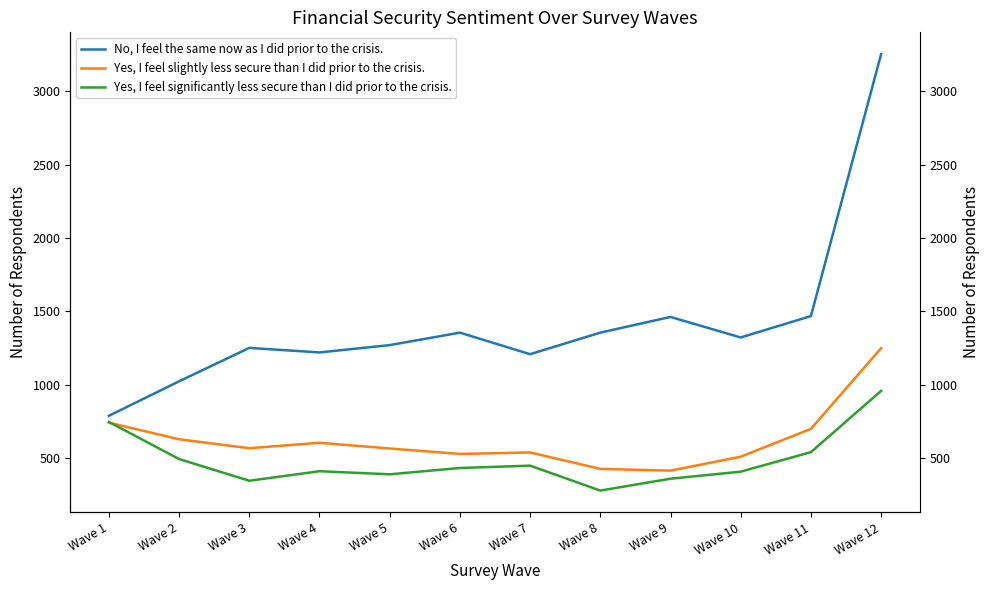

What are all the series names shown in the legend?

No, I feel the same now as I did prior to the crisis., Yes, I feel slightly less secure than I did prior to the crisis., Yes, I feel significantly less secure than I did prior to the crisis.